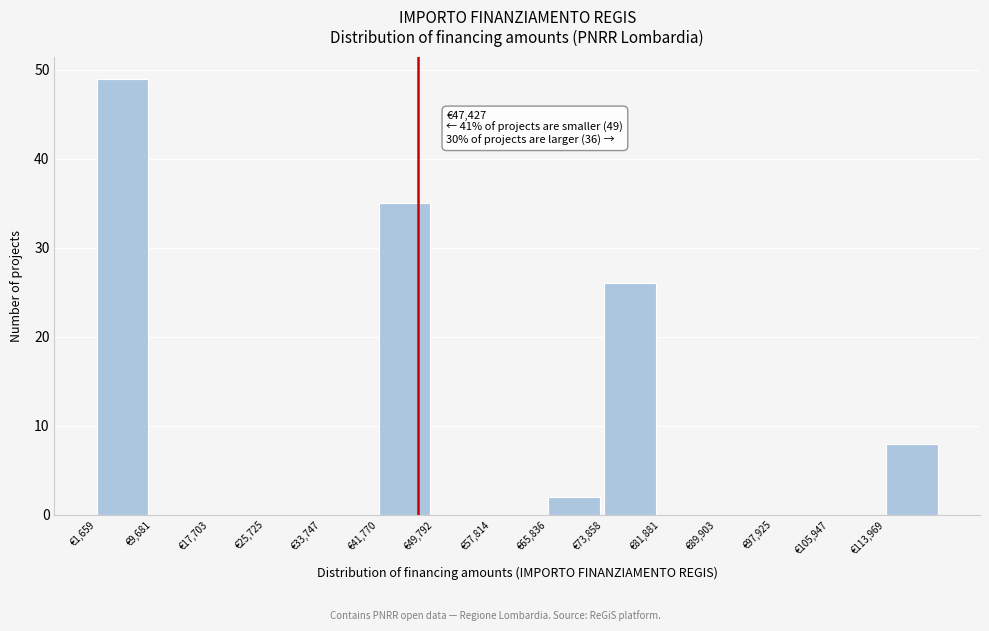

Over which range of the x-axis is the bar tallest?

2000 to 10000